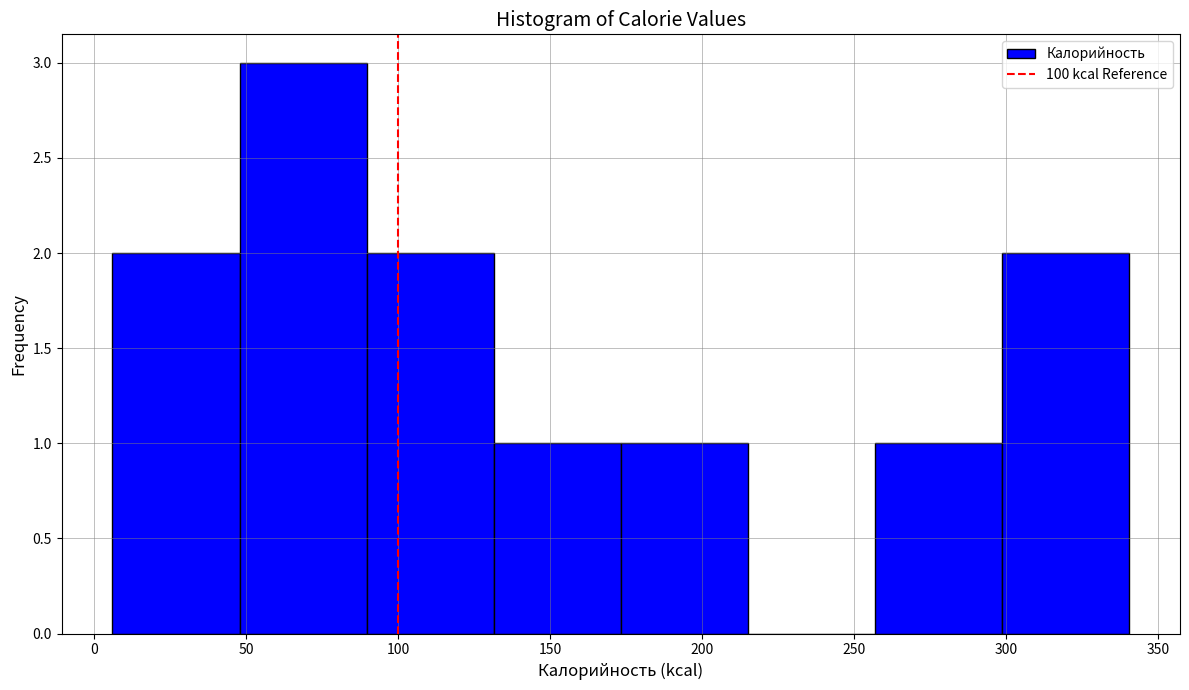

Reading left to right, transcribe this chart: for each bar, give the range it covers on the x-axis and its height. Neither the bar edges nor the heights are printed on the chart, so give them approximately, as read against the axes.

5 to 50: 2
50 to 90: 3
90 to 130: 2
130 to 175: 1
175 to 215: 1
215 to 255: 0
255 to 300: 1
300 to 340: 2